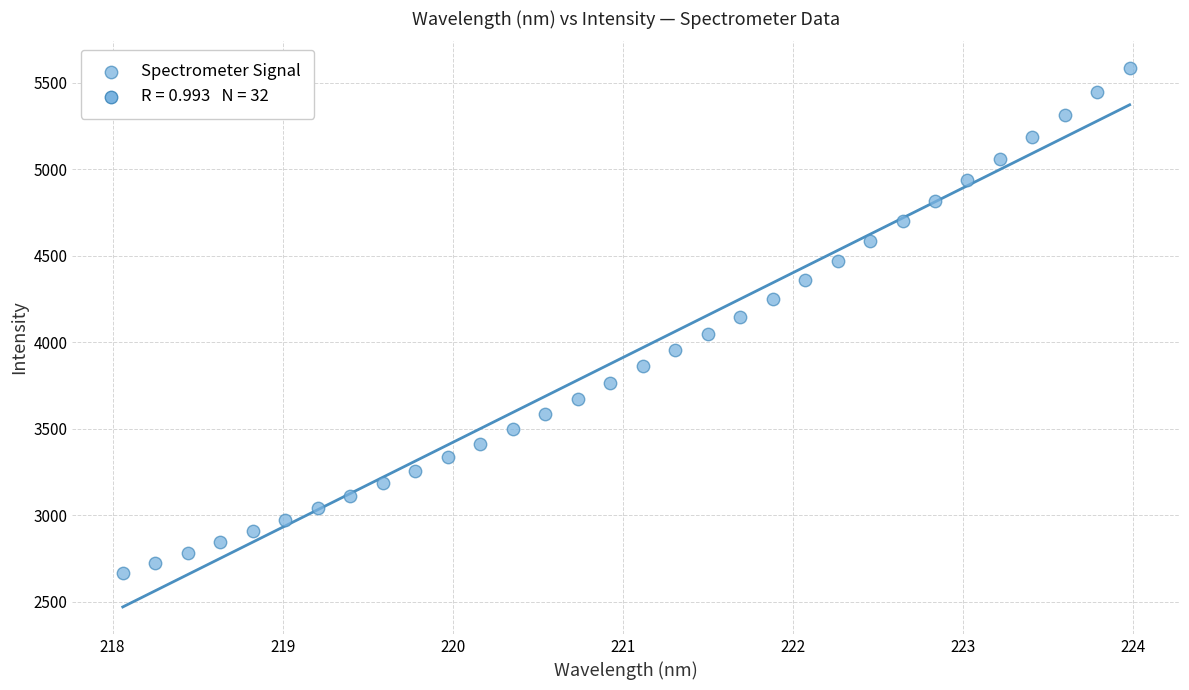

What is the range of Y values (max minus min)?

2919.5